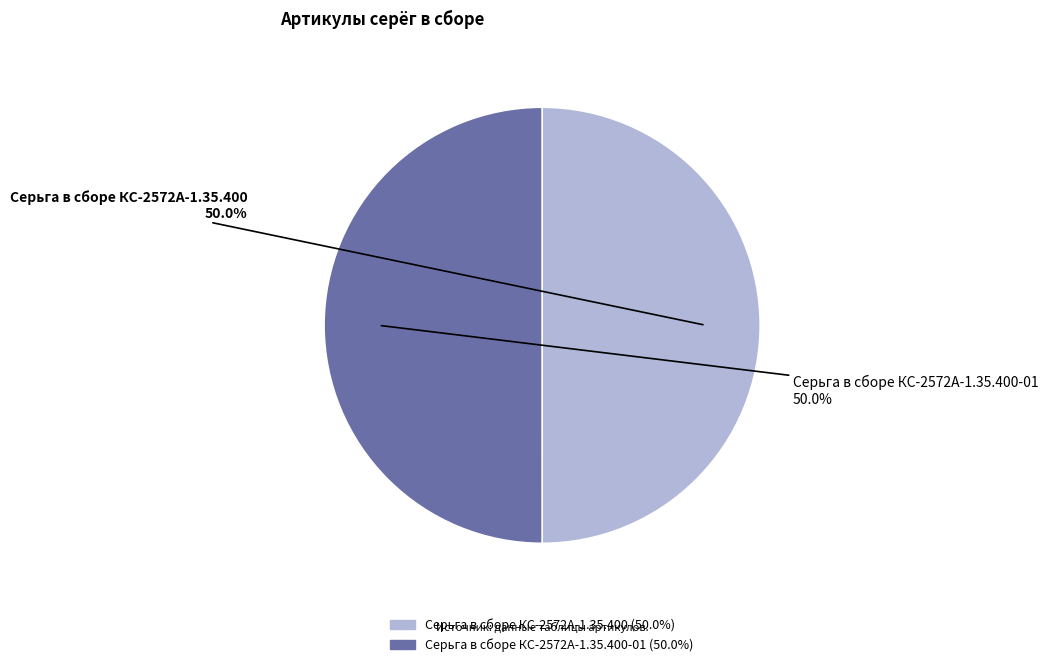

What portion of the pie excludes Серьга в сборе КС-2572А-1.35.400?

50.0%